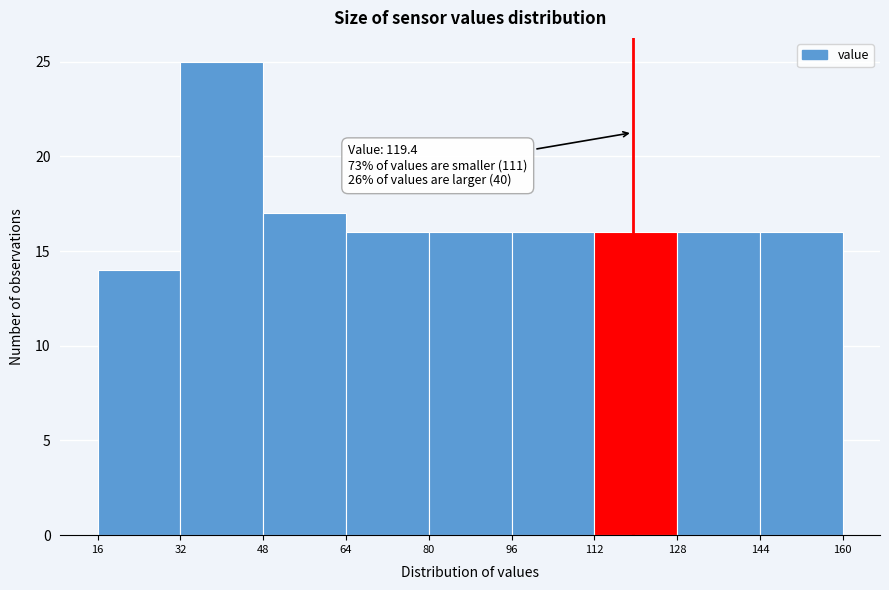

Over which range of the x-axis is the bar tallest?

32 to 48